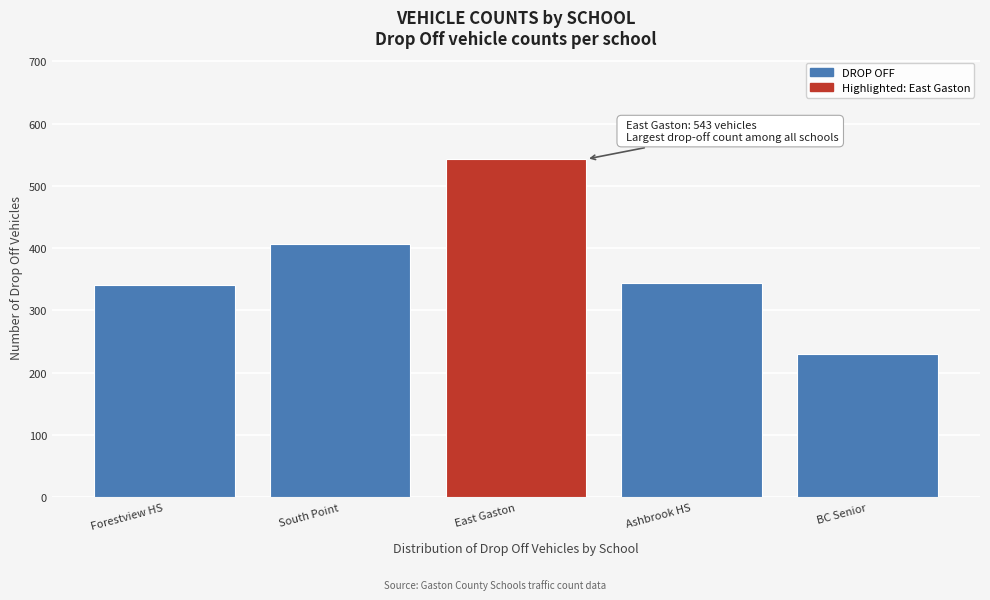

Reading left to right, what are all the values shown in this chart?

Forestview HS=341	South Point=406	East Gaston=543	Ashbrook HS=344	BC Senior=230